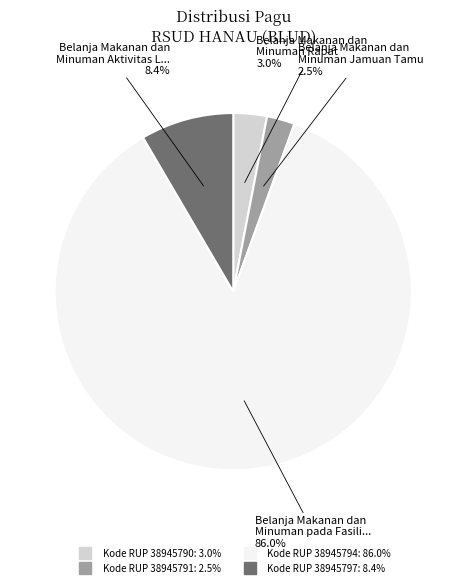

Is there a majority slice in this chart?

Yes